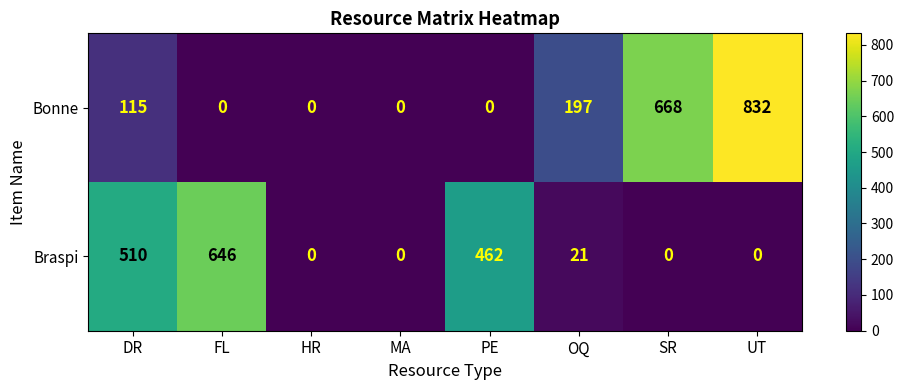

Where is Bonne nearest to the value 416?

OQ